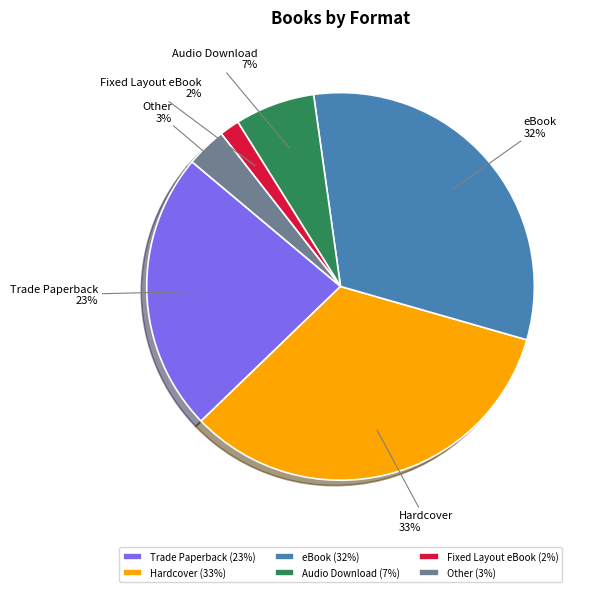

The Audio Download slice represents 25% of the pie. True or false?

False